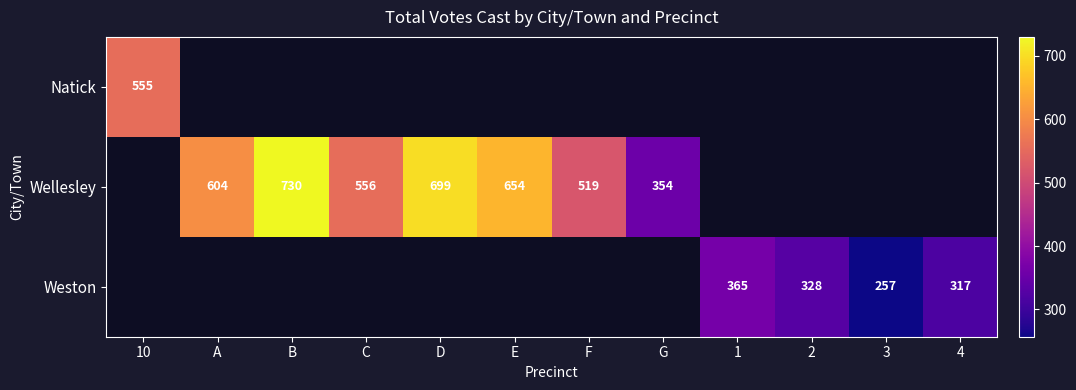

True or false: Wellesley has a value of 519 at F.

True